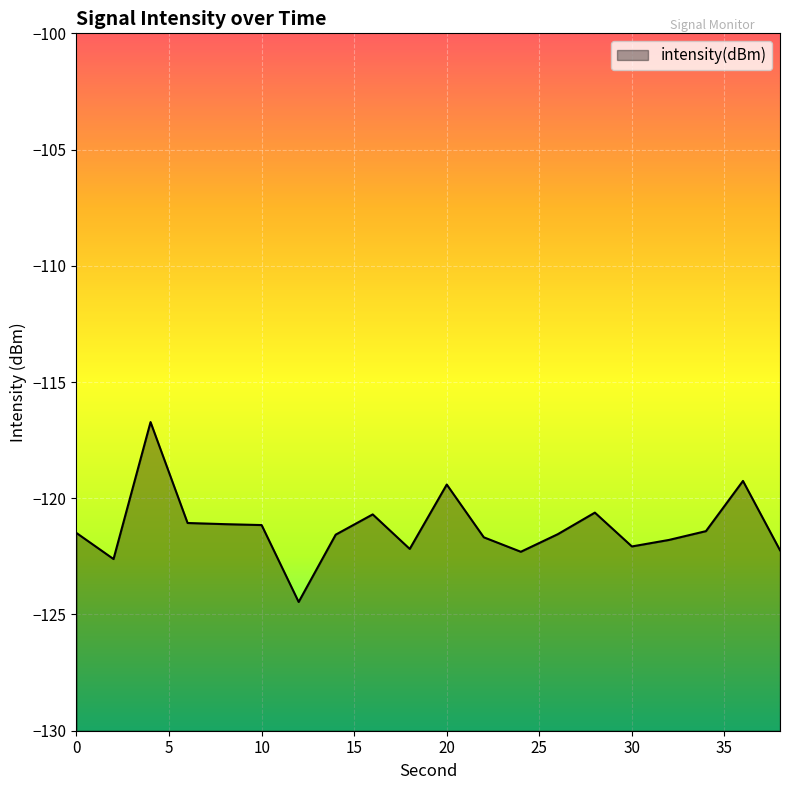

How many data points are less than -121?

15